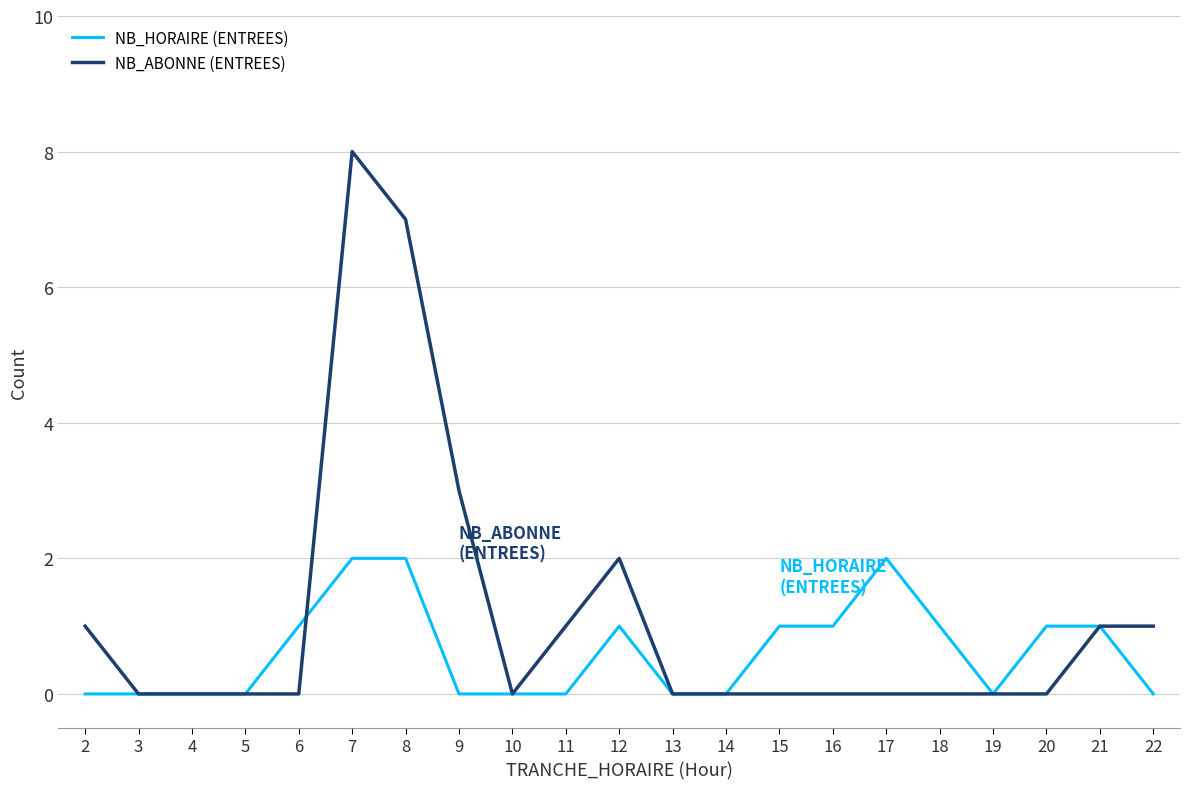

Which series has the widest spread of values?

NB_ABONNE (ENTREES)